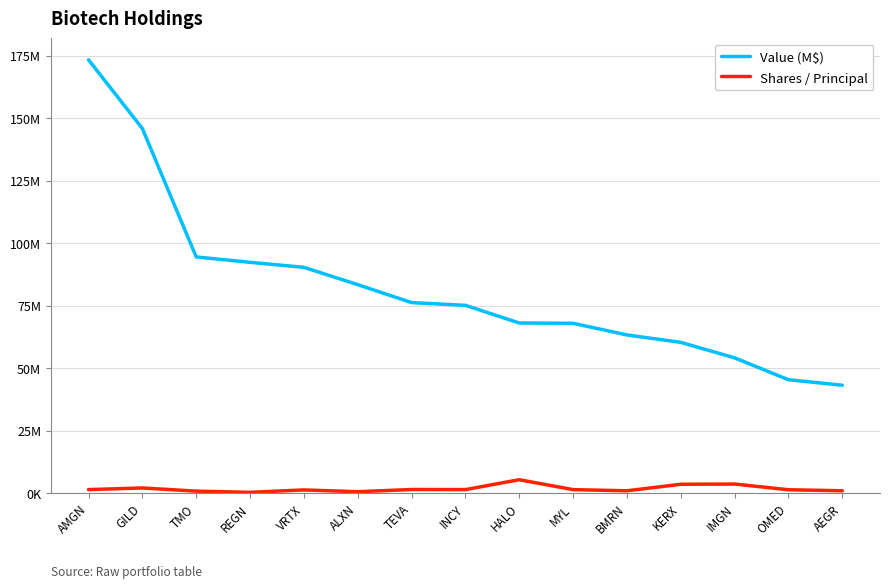

True or false: Shares / Principal has a value of 2302422 at OMED.

False